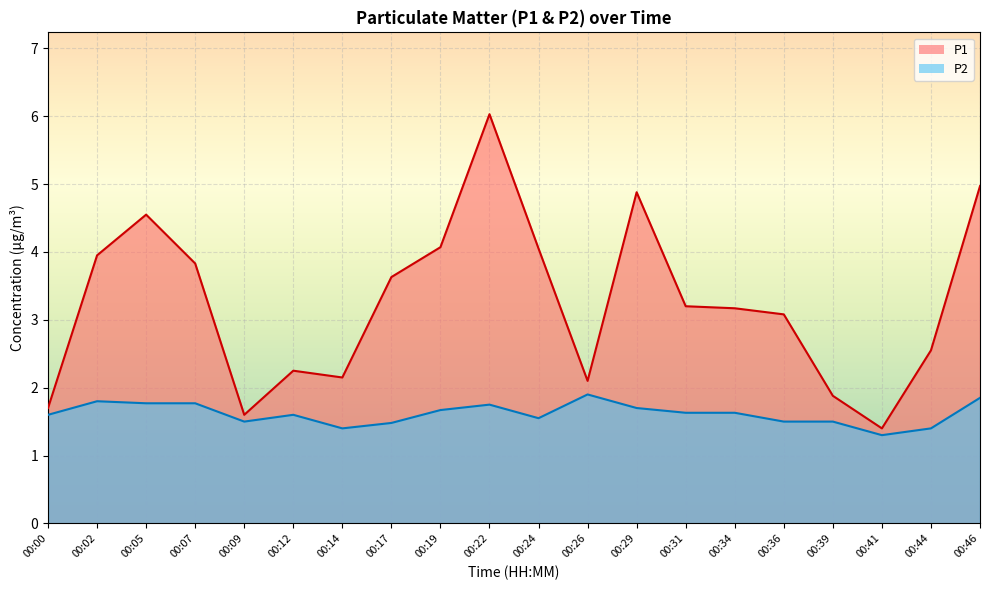

What is the sum of the P2 values at 00:02 and 00:36?

3.3